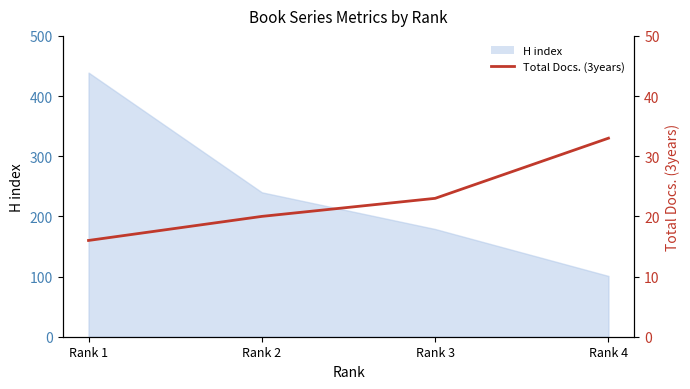

How many values are between 20 and 33?

3